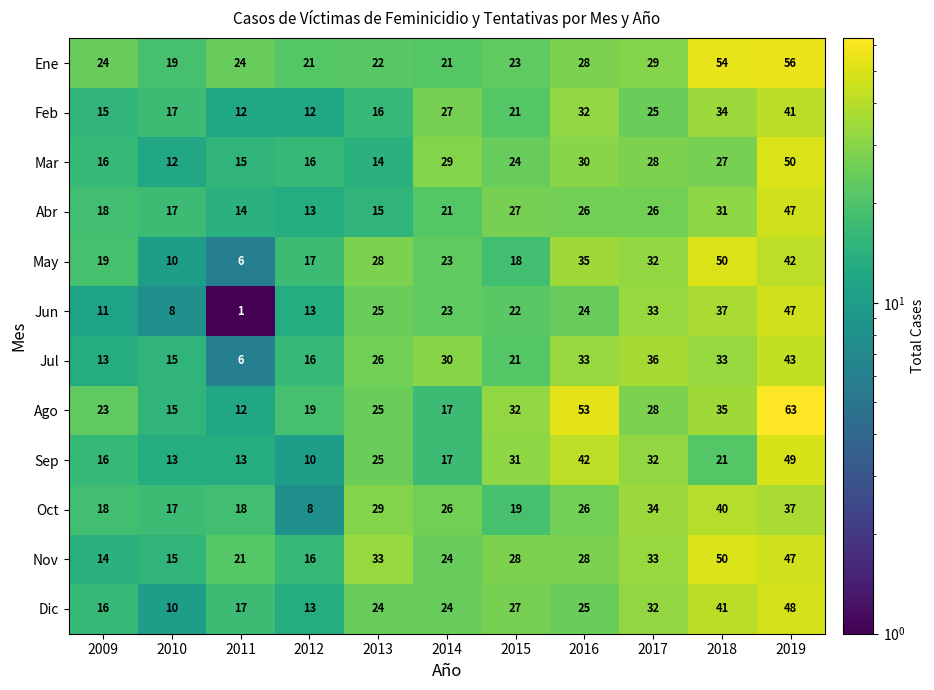

Between 2009 and 2017, which series saw the biggest shift?

Jul